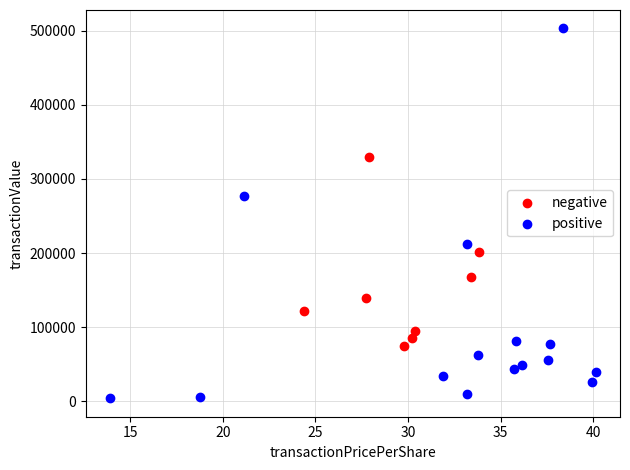

Which series has the largest Y range (max minus min)?

positive